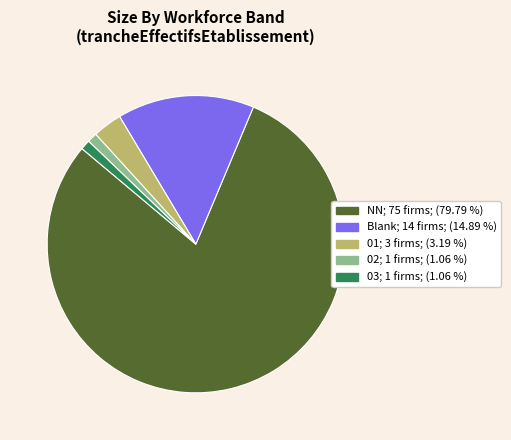

Does any single category account for the majority?

Yes